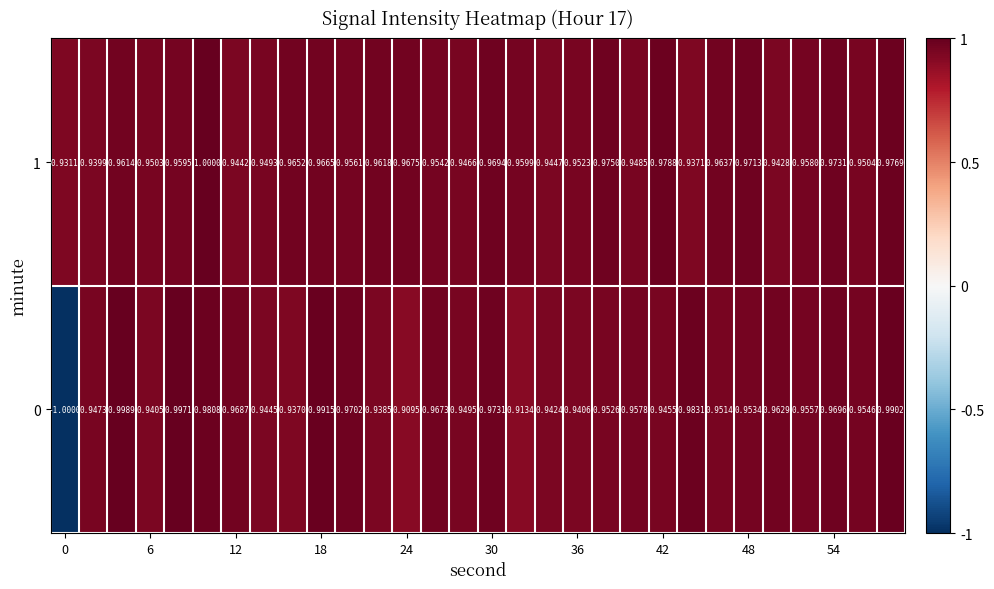

Count the number of data series in this chart.

2